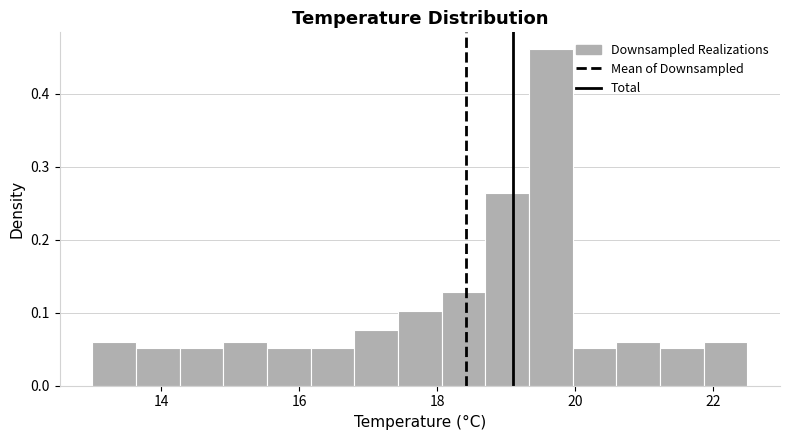

Around what value on the x-axis is the tallest bar? Give the approximate position of its centre, as read against the axis.

19.6